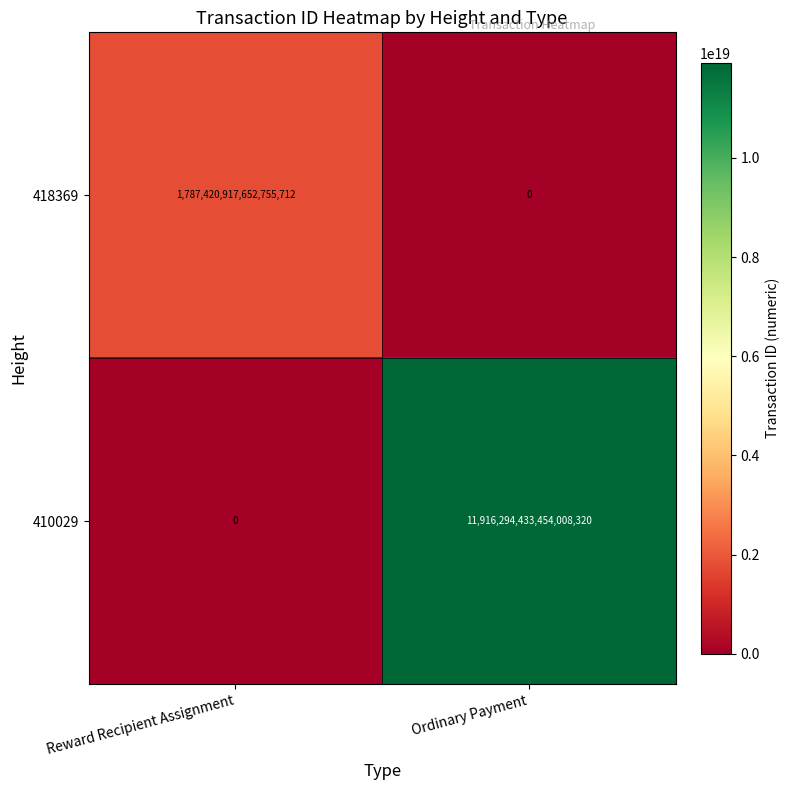

At which category does the chart reach its peak across all series?

Ordinary Payment